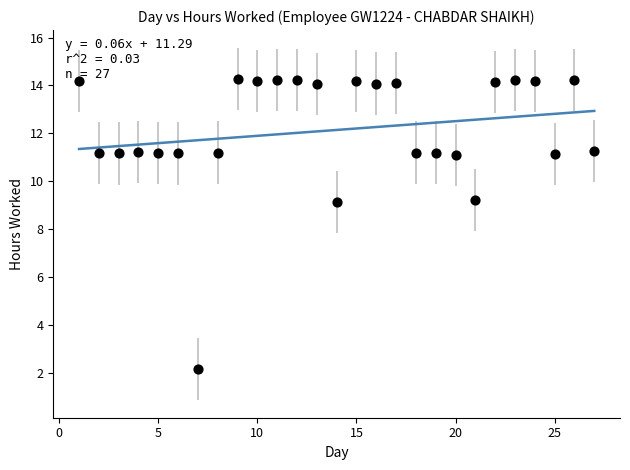

What is the range of Y values (max minus min)?

12.1